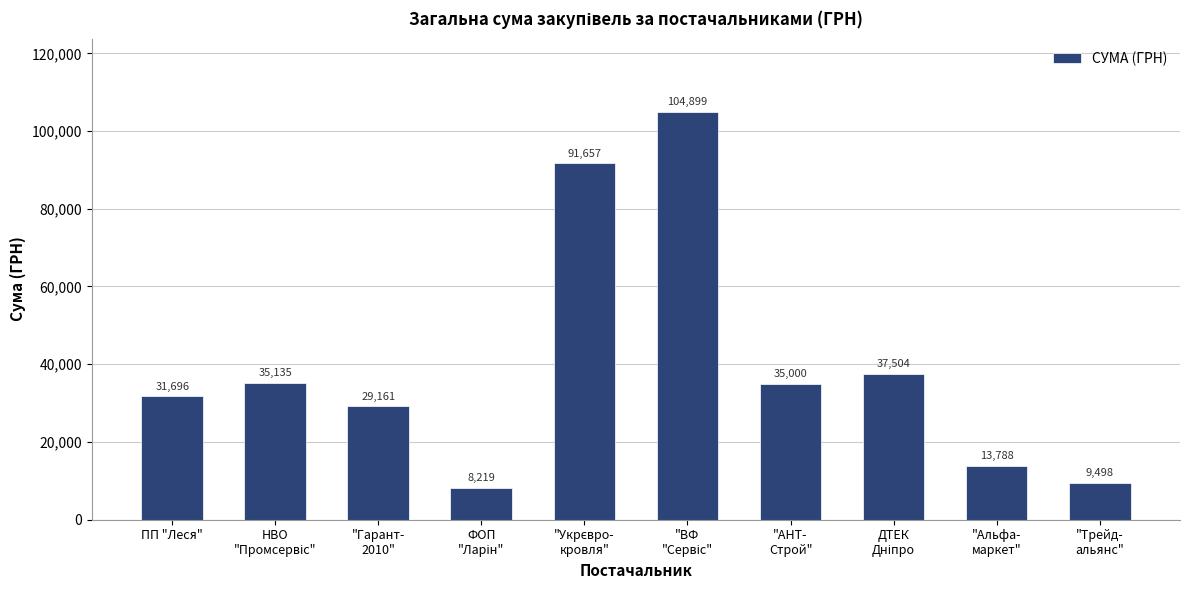

What is the value of the 9th bar from the left?

13788.0